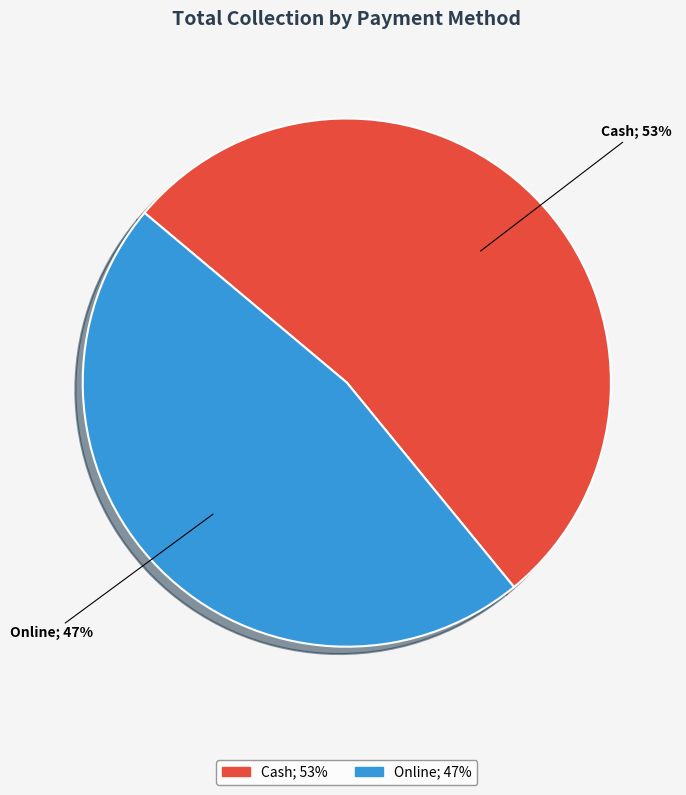

How many segments does this pie chart have?

2